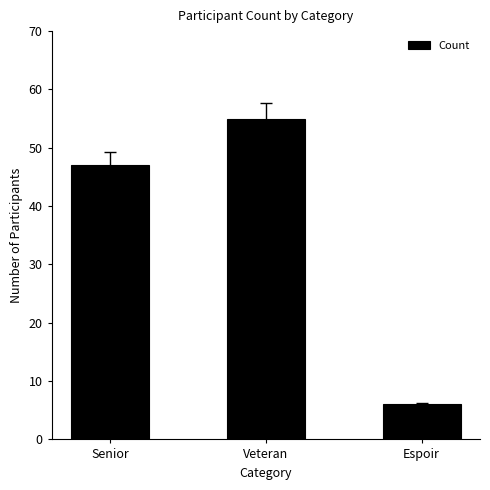

Read the value at Espoir.

6